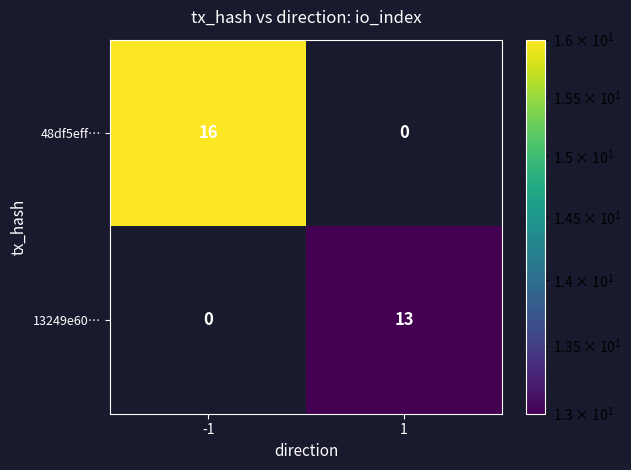

What is the sum of all 48df5eff… values?

16